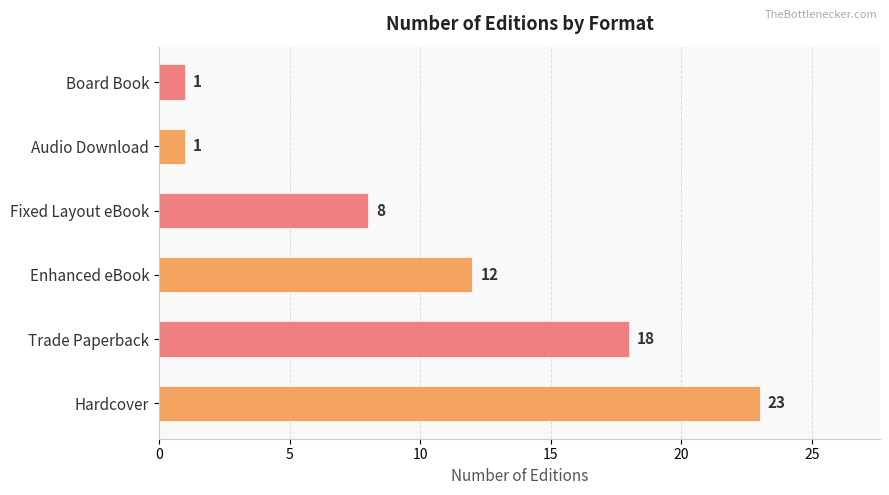

What is the change in value from Hardcover to Fixed Layout eBook?

-15